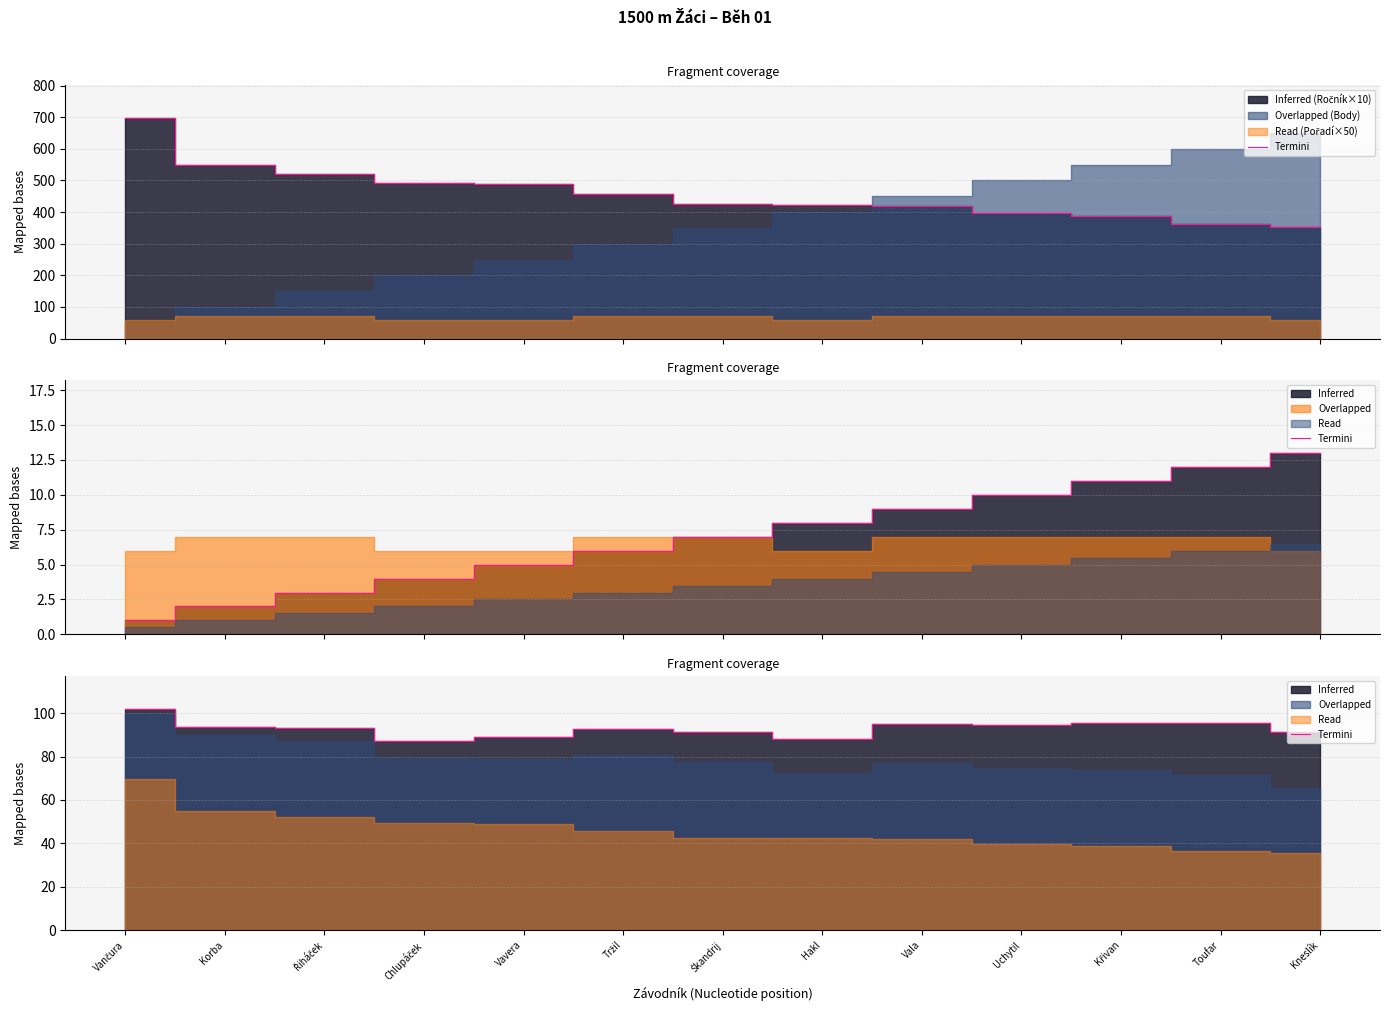

What is the sum of the Termini values at Kneslík and Toufar?

186.7